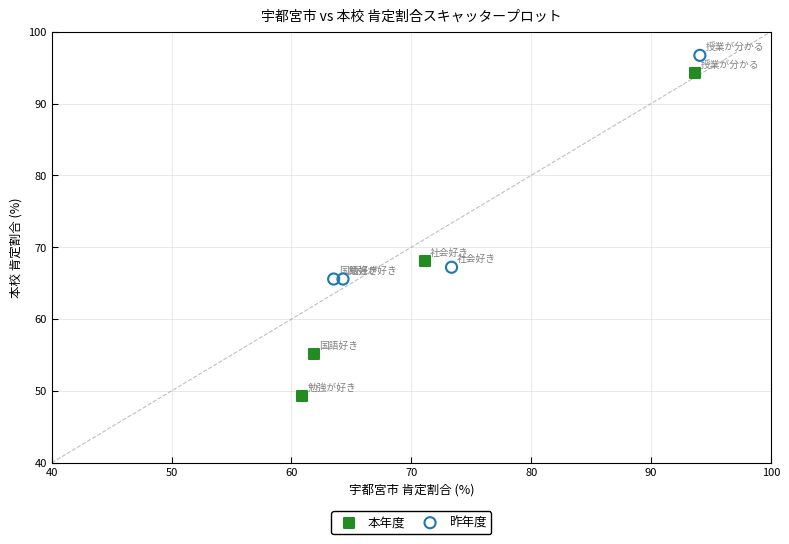

Which series contains the lowest Y value?

本年度